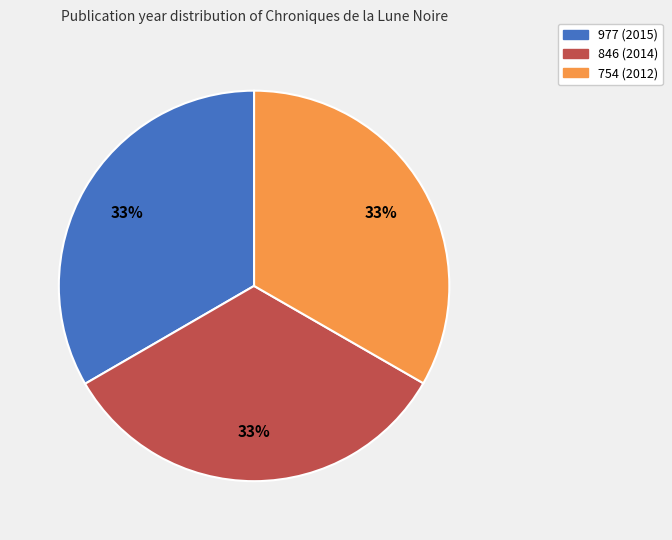

What is the ratio of the value at 977 (2015) to the value at 846 (2014)?

1.0